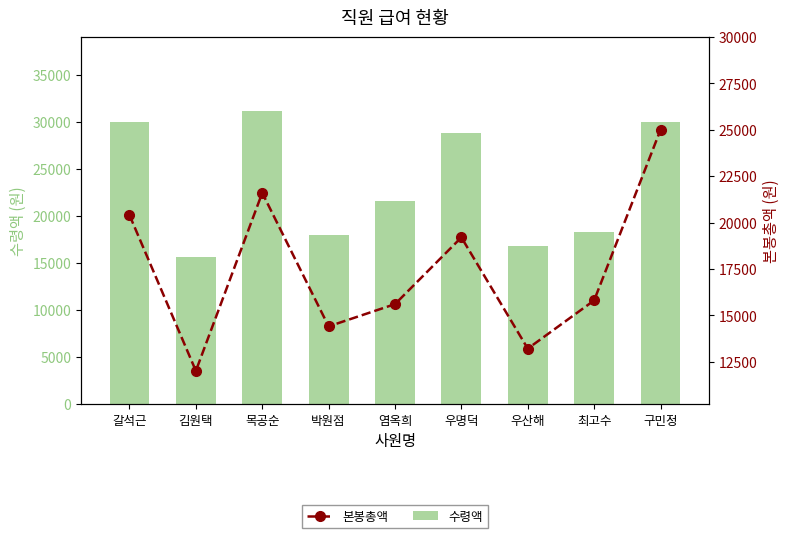

List the series in order of their overall mean, lowest first.

본봉총액, 수령액